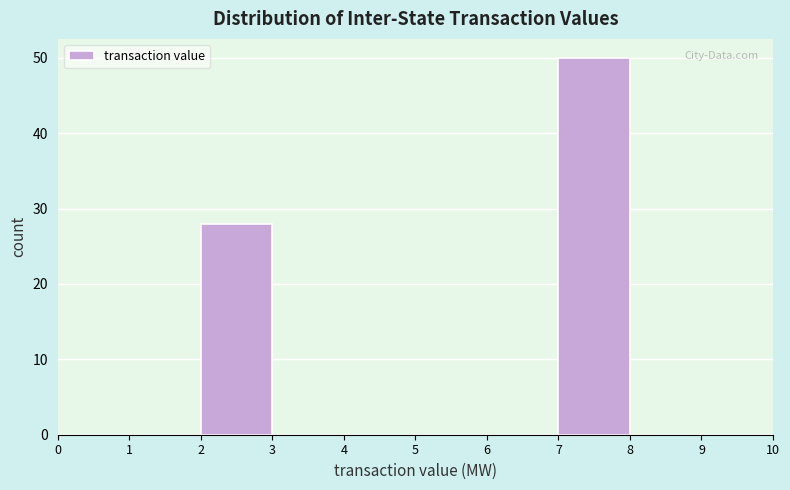

Reading left to right, transcribe this chart: for each bar, give the range it covers on the x-axis and its height. The values are not printed on the chart, so give them approximately, as read against the axis.

0 to 1: 0
1 to 2: 0
2 to 3: 28
3 to 4: 0
4 to 5: 0
5 to 6: 0
6 to 7: 0
7 to 8: 50
8 to 9: 0
9 to 10: 0